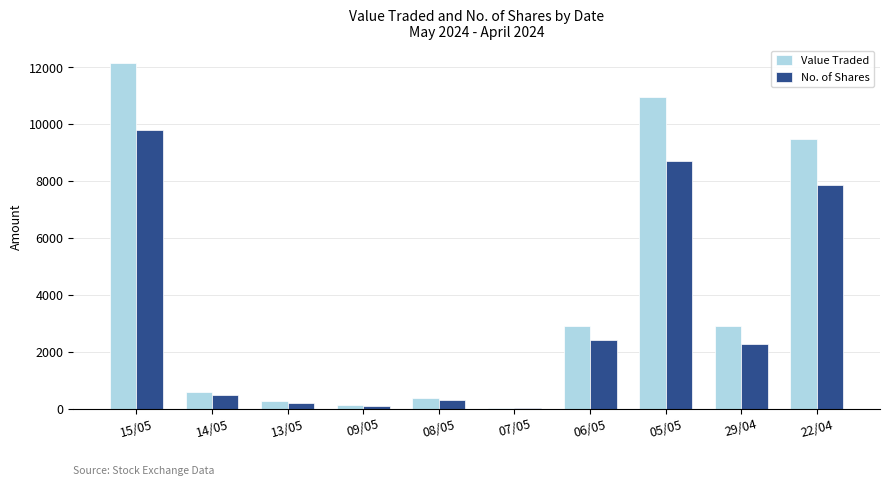

What is the maximum value for Value Traded?

12166